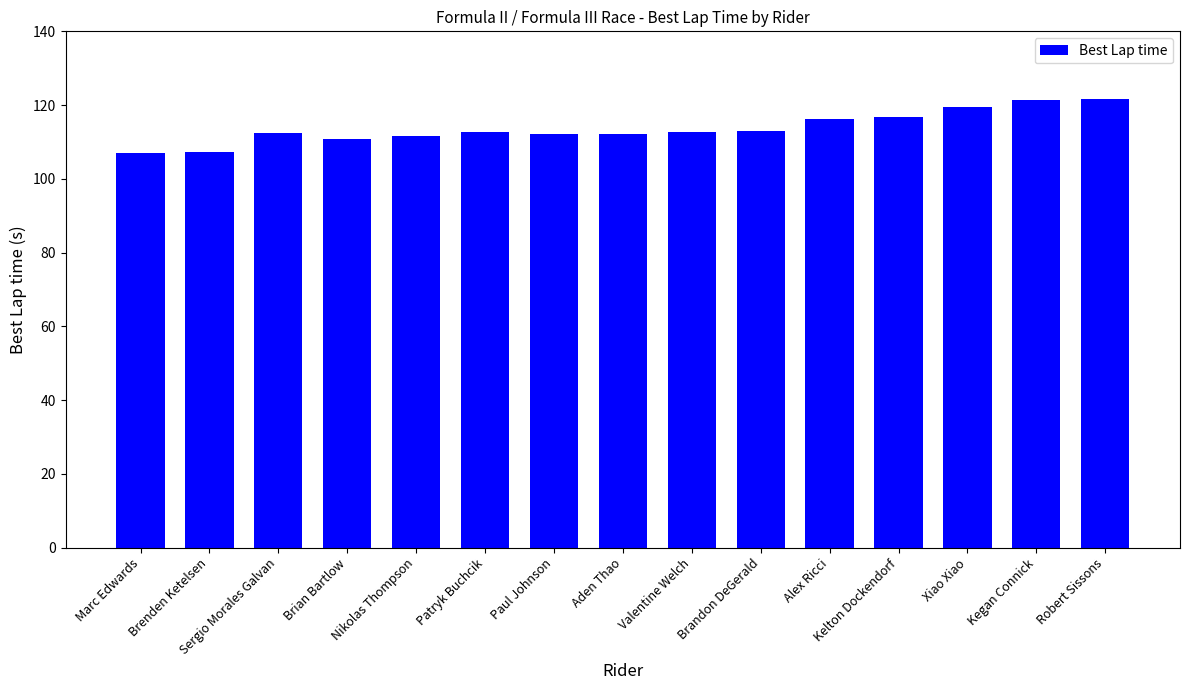

What is the label of the 11th bar from the left?

Alex Ricci